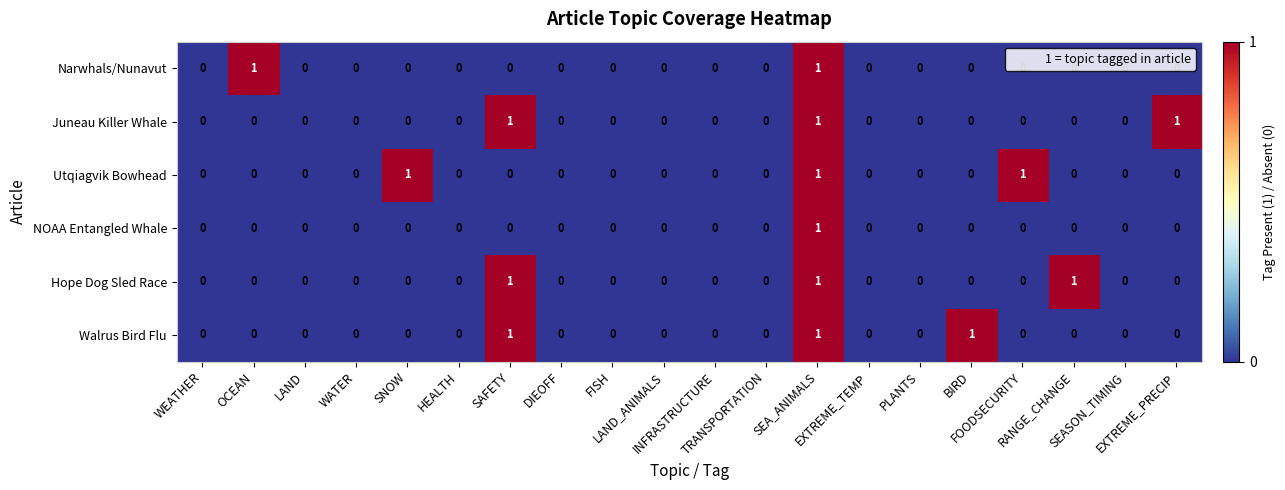

Count the Narwhals/Nunavut values in the range 0 to 1.

20